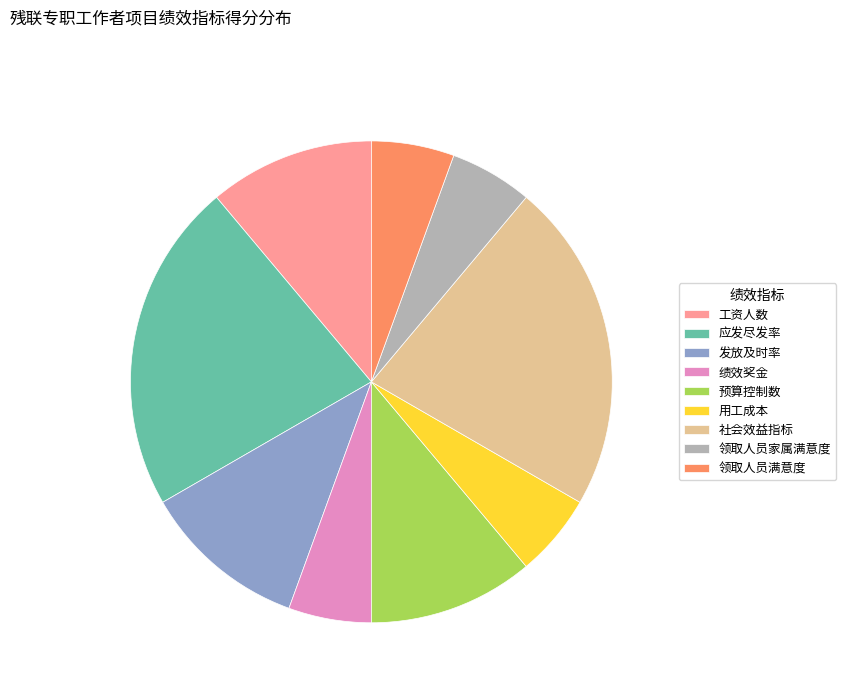

Is there a majority slice in this chart?

No